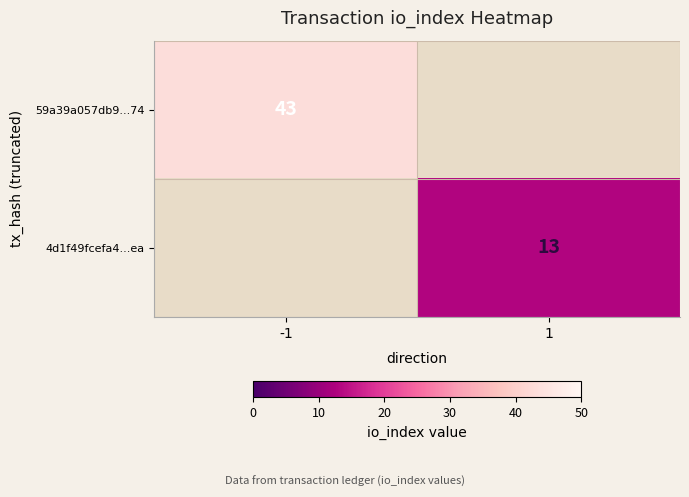

Count the number of data series in this chart.

2